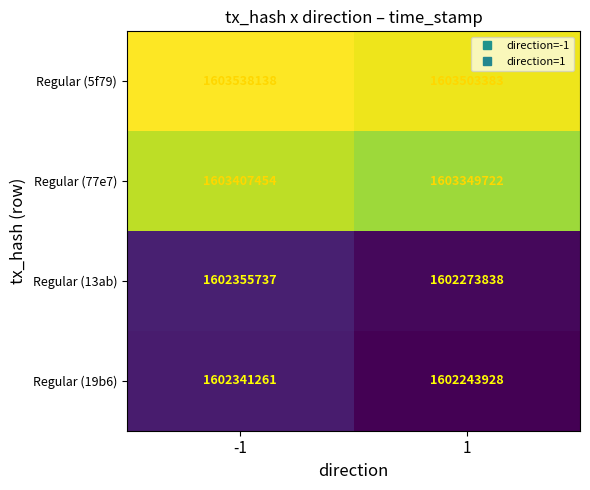

What is the spread (max minus min) of values at 1?

1259455